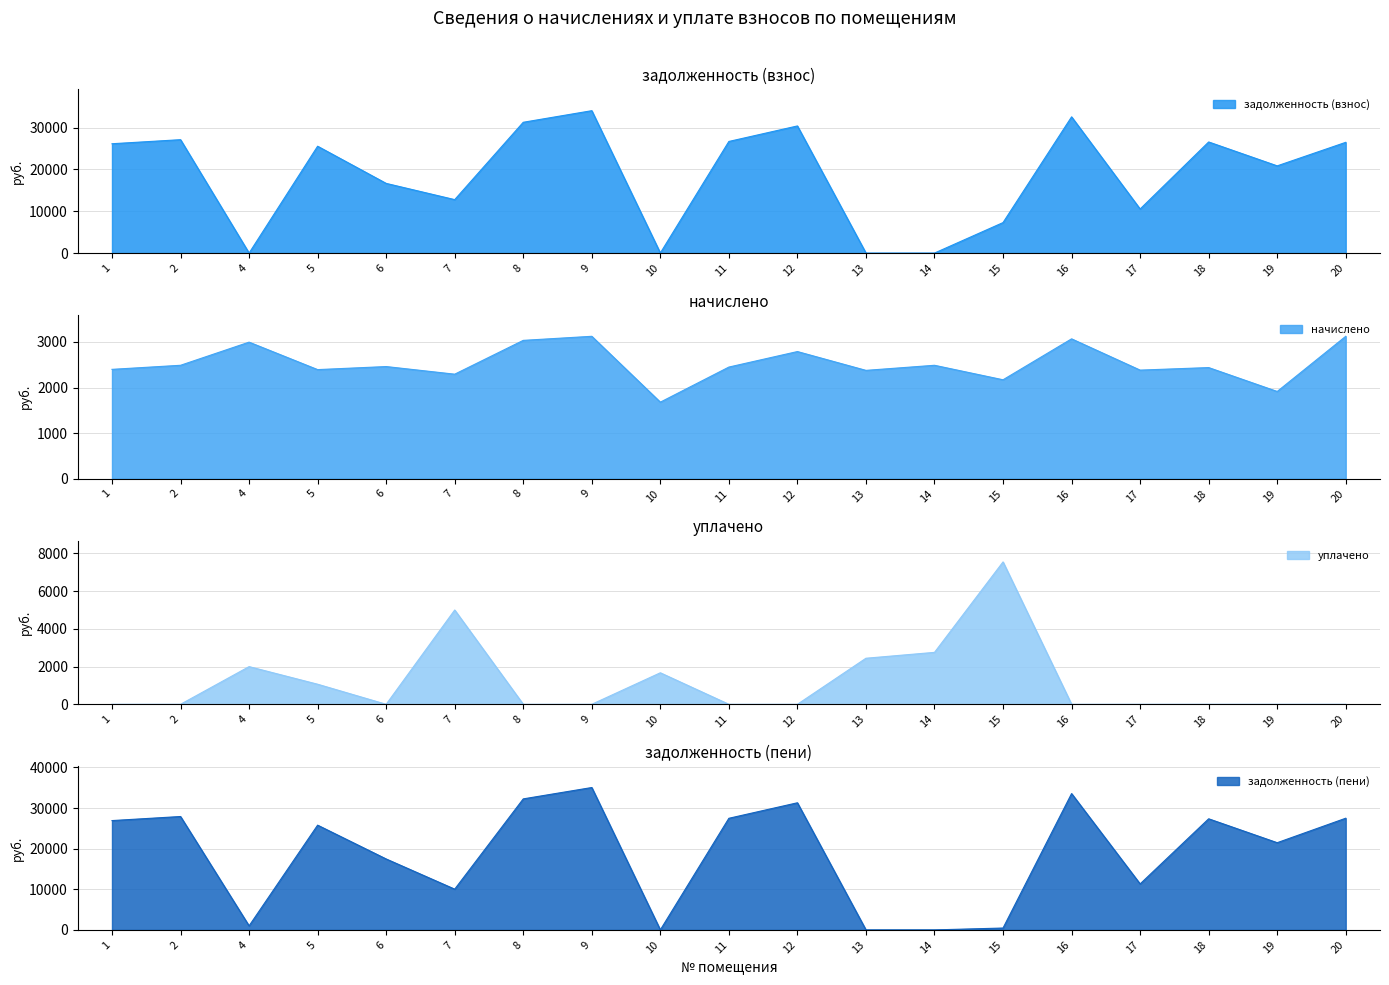

In уплачено, how many points are lower than both neighbors (excluding endpoints)?

1